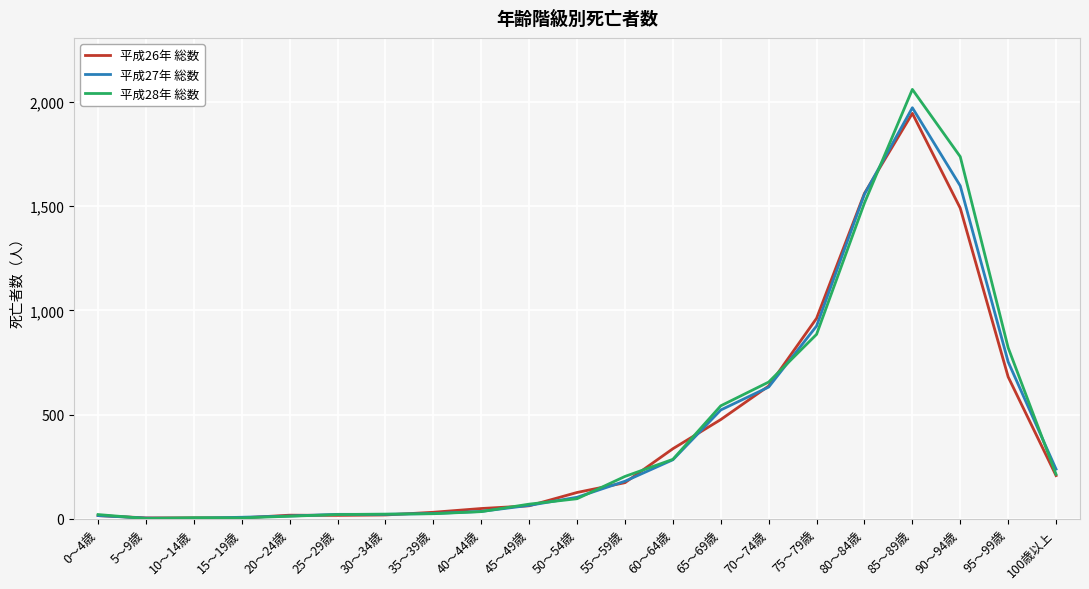

At which category is the sum across all series the highest?

85～89歳